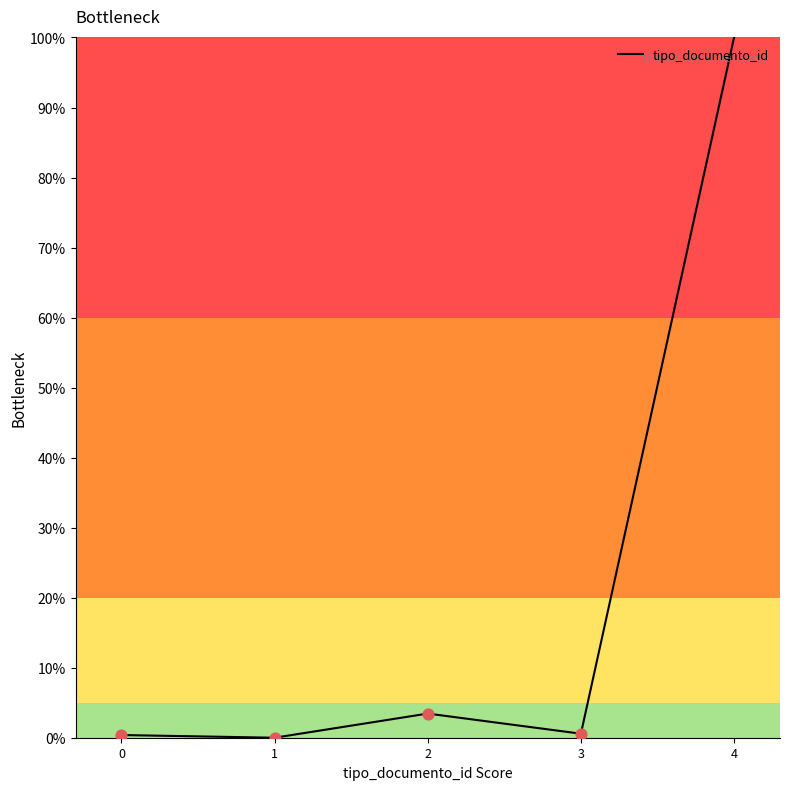

What is the greatest value displayed?

100.0